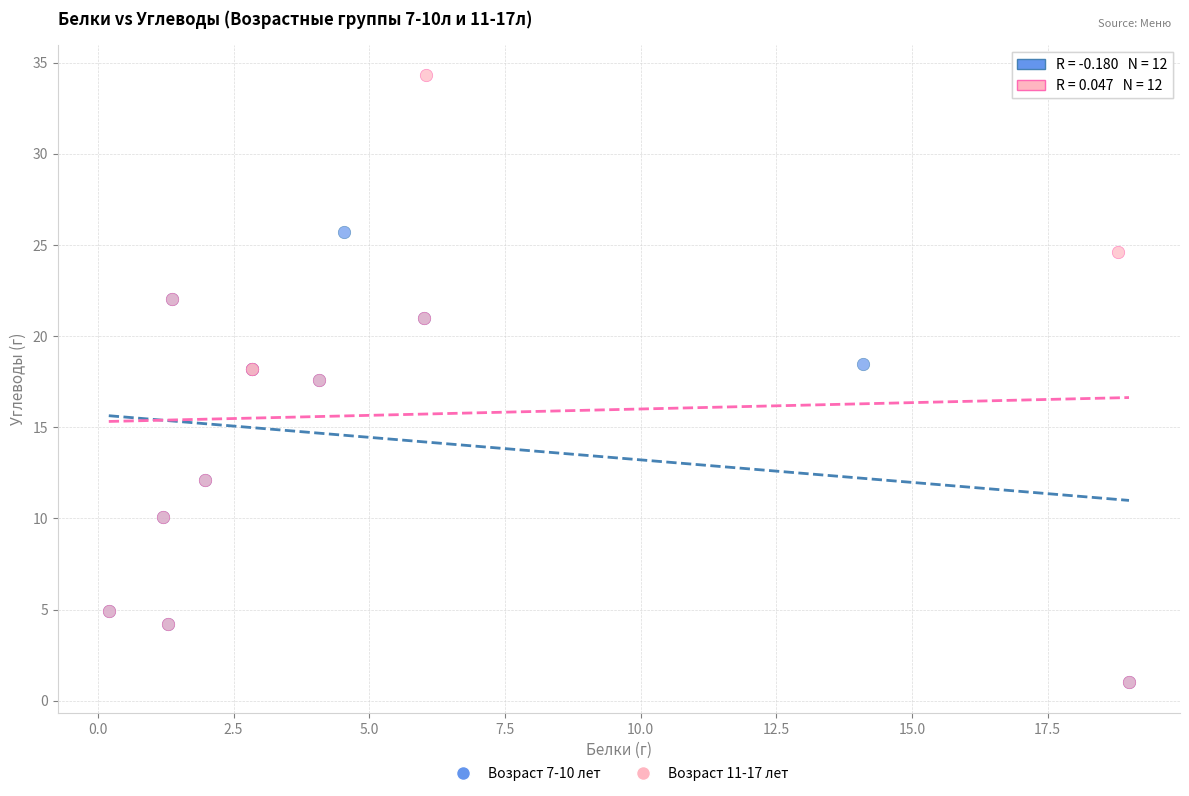

Which series contains the highest Y value?

Возраст 11-17 лет